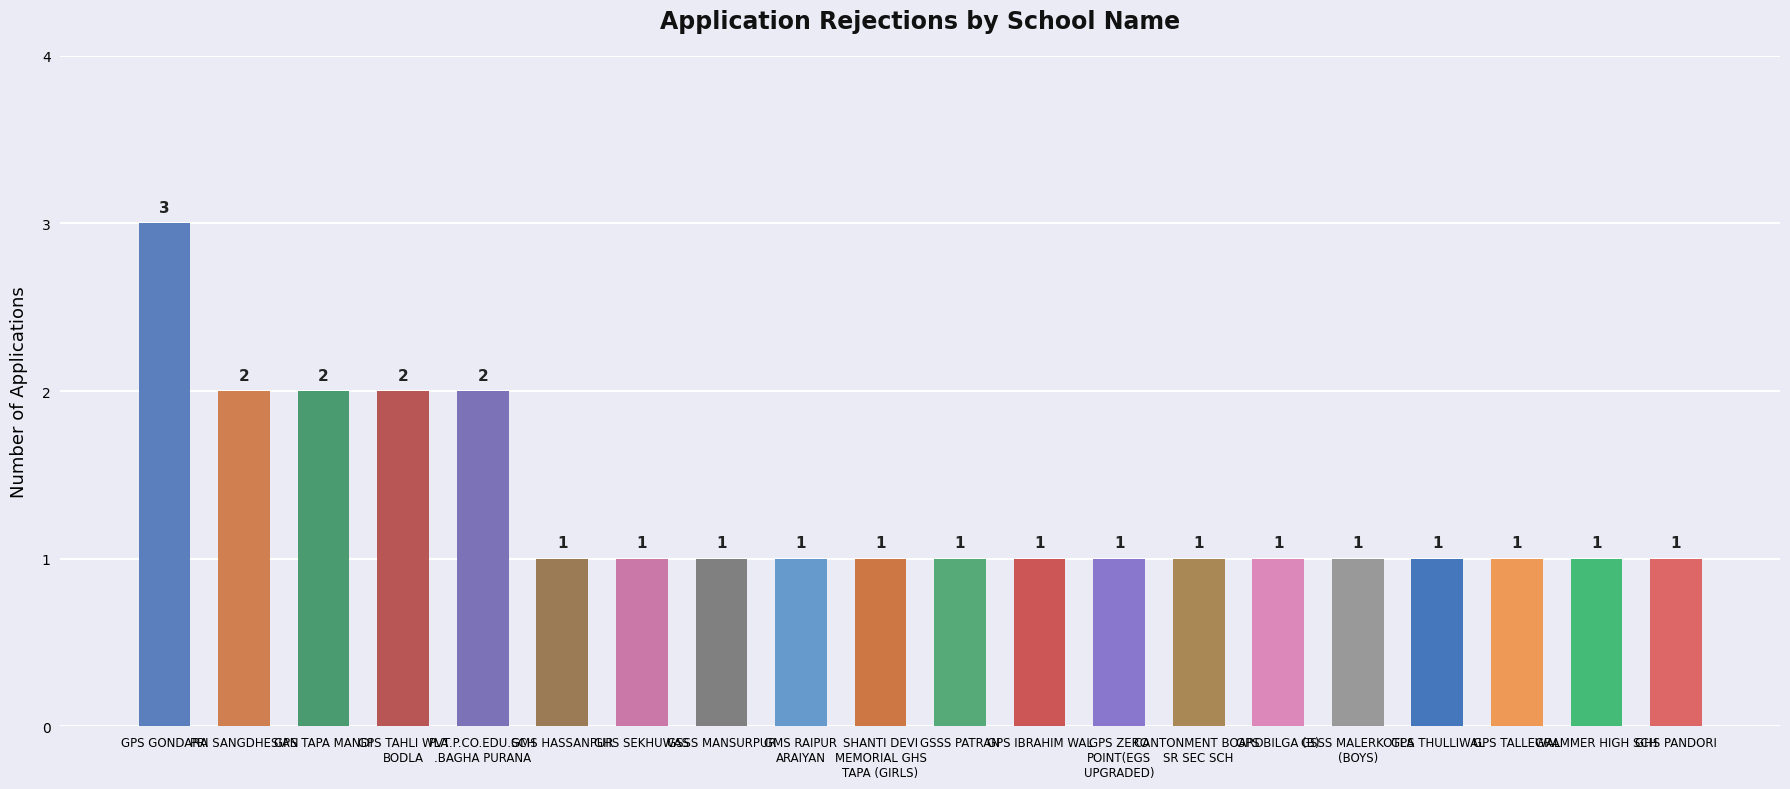

What is the sum of all values?

26